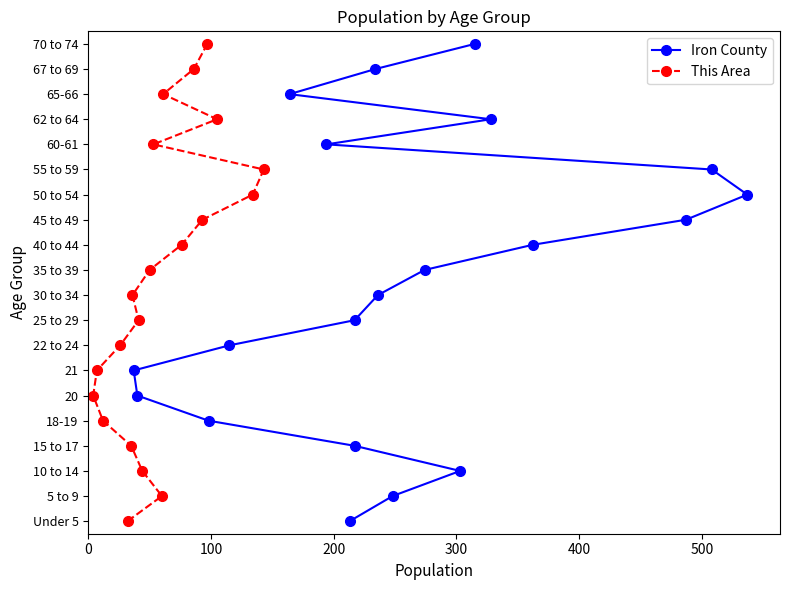

What are all the series names shown in the legend?

Iron County, This Area